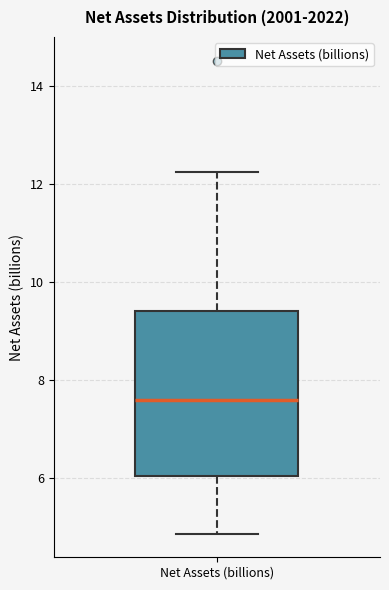

Transcribe this box plot: give where the median line is, the range the box spans, and where the two whiskers end, as read against the y-axis. The values are not printed on the chart, so give them approximately, as read against the axis.

median 7.6, box 6.0 to 9.4, whiskers 4.8 to 12.2